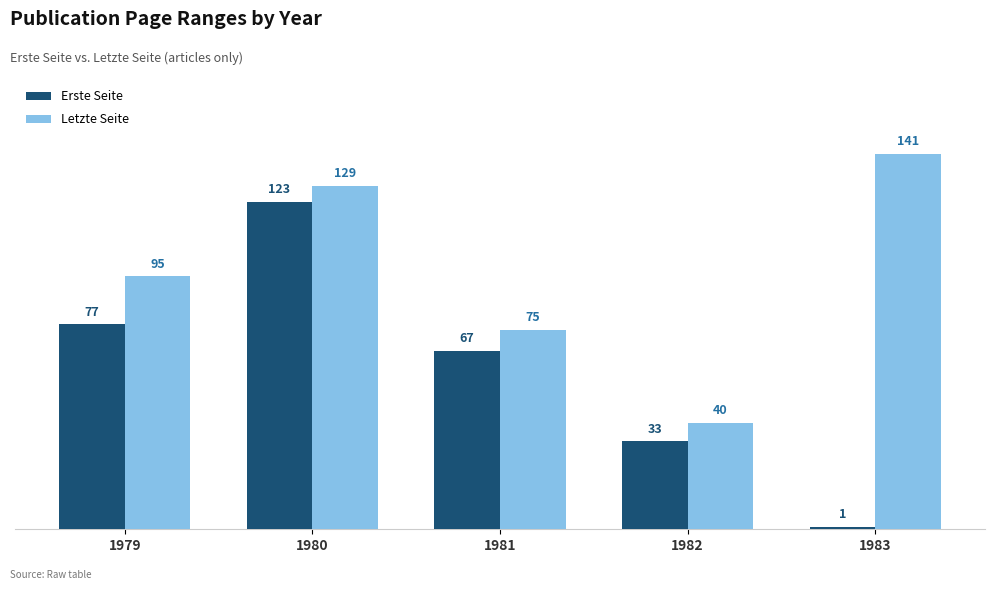

Reading right to left, list all the values displayed in this chart.

Erste Seite: 1983=1	1982=33	1981=67	1980=123	1979=77
Letzte Seite: 1983=141	1982=40	1981=75	1980=129	1979=95